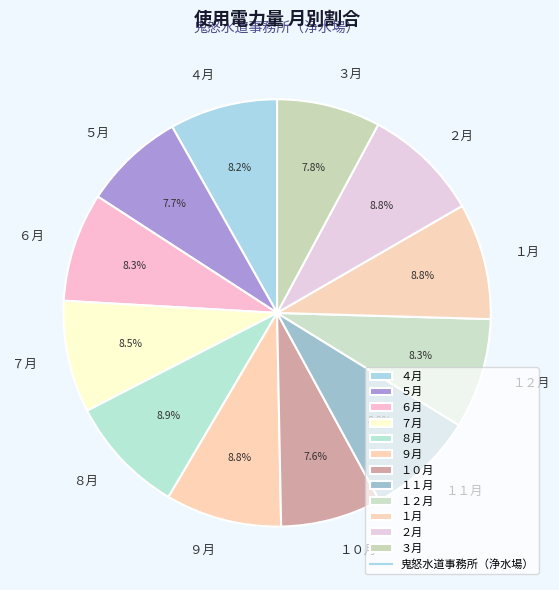

To the nearest percent, what portion does ２月 represent?

9%